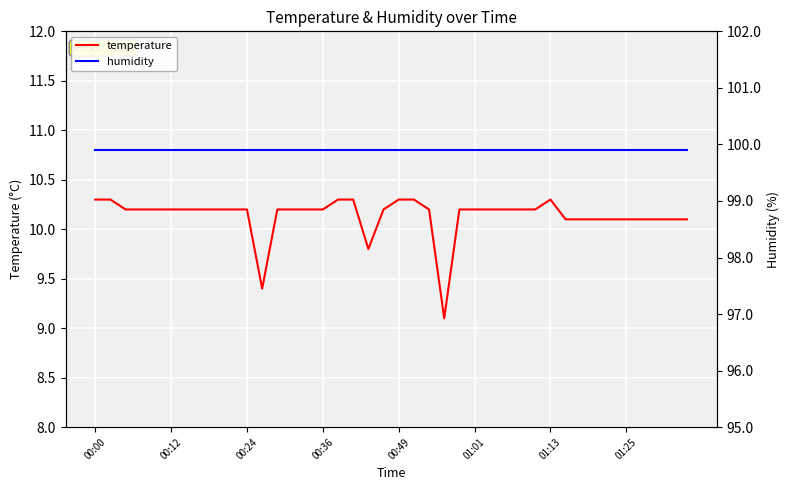

Between 11 and 28, which is larger?

28